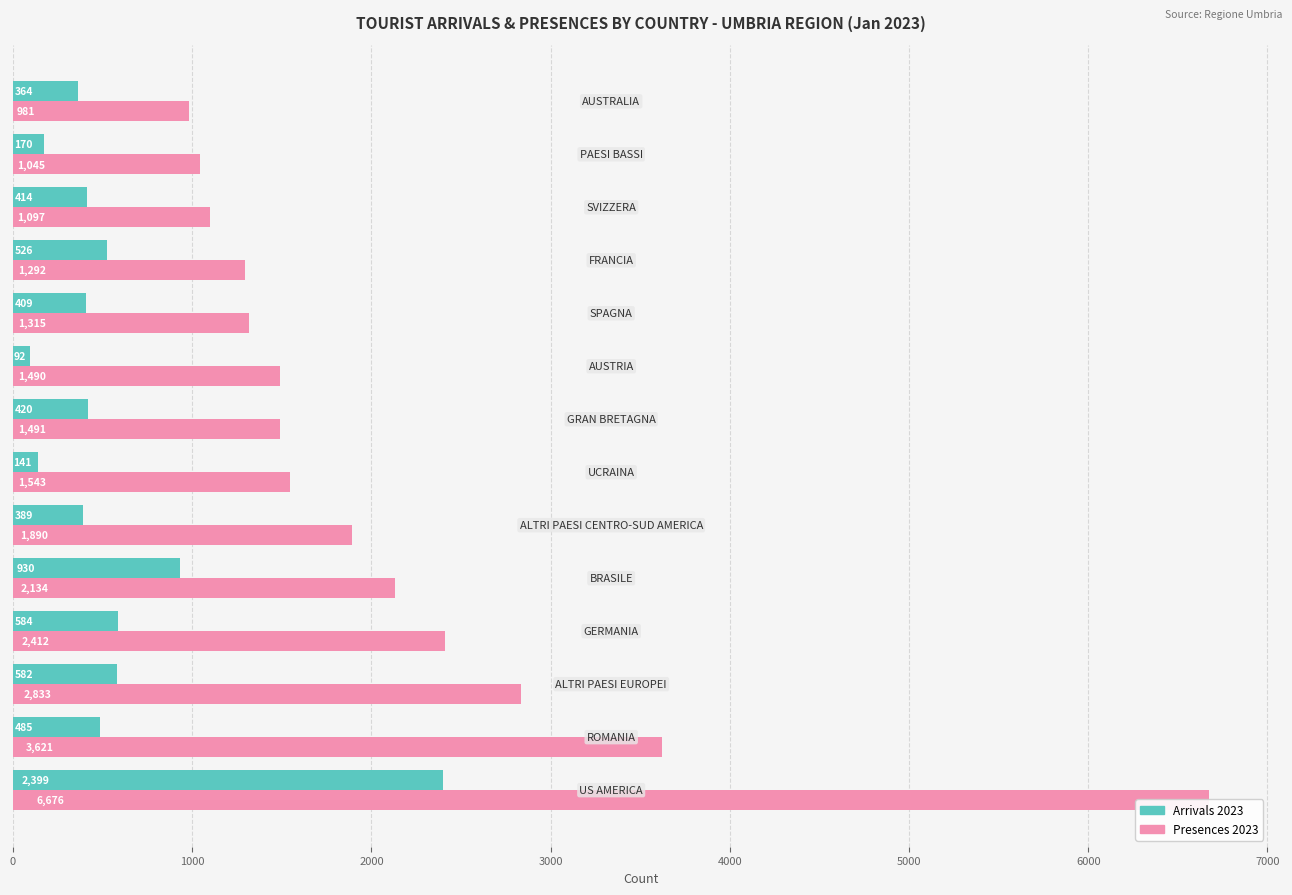

Reading left to right, extract all data points from this chart.

Arrivals 2023: 2399	485	582	584	930	389	141	420	92	409	526	414	170	364
Presences 2023: 6676	3621	2833	2412	2134	1890	1543	1491	1490	1315	1292	1097	1045	981